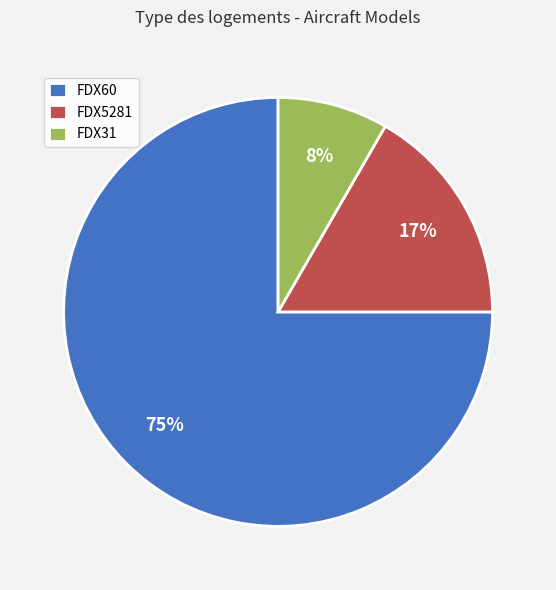

Which slice is the smallest?

FDX31